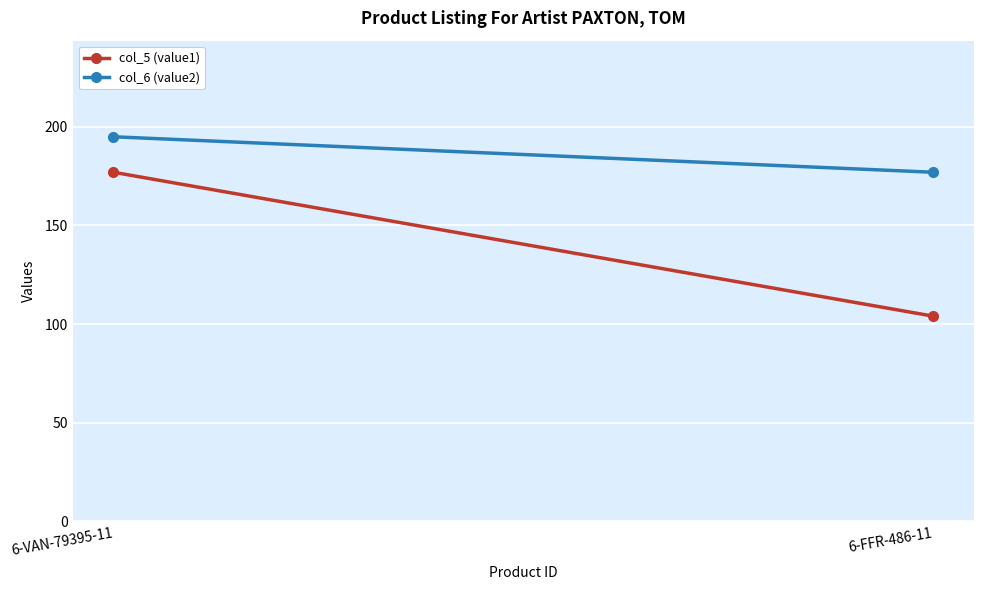

What is the difference between the maximum and minimum values in the col_6 (value2) series?

18